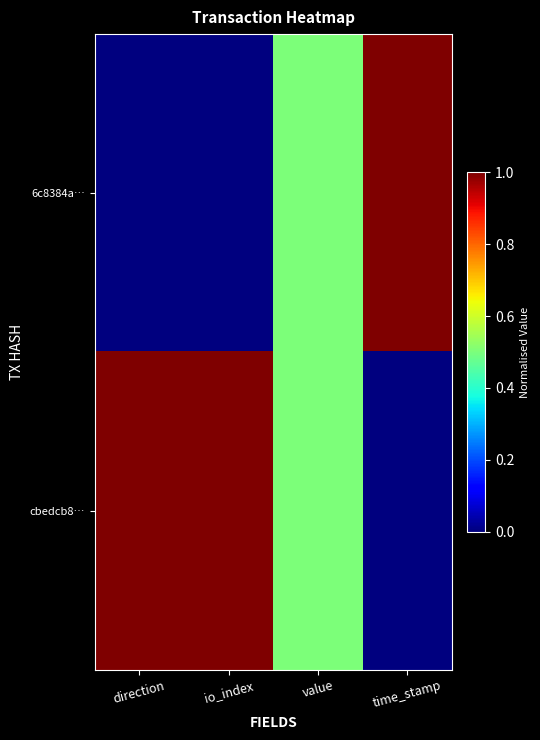

Rank the series by their maximum value, from highest to lowest.

6c8384a…, cbedcb8…